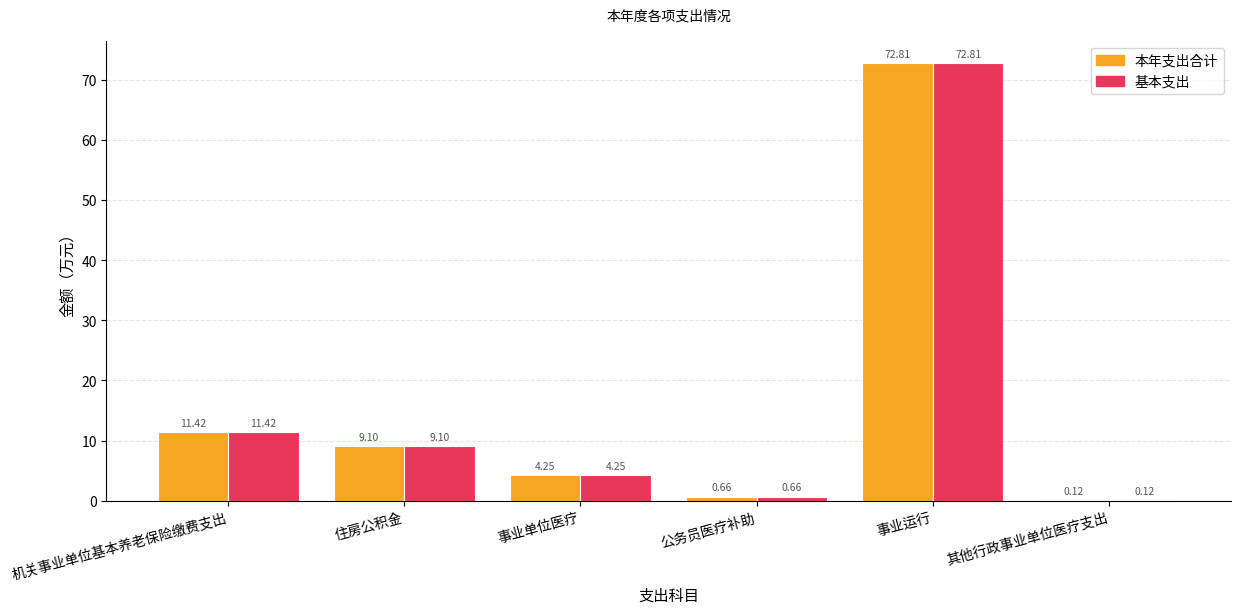

How many groups of bars are there?

6